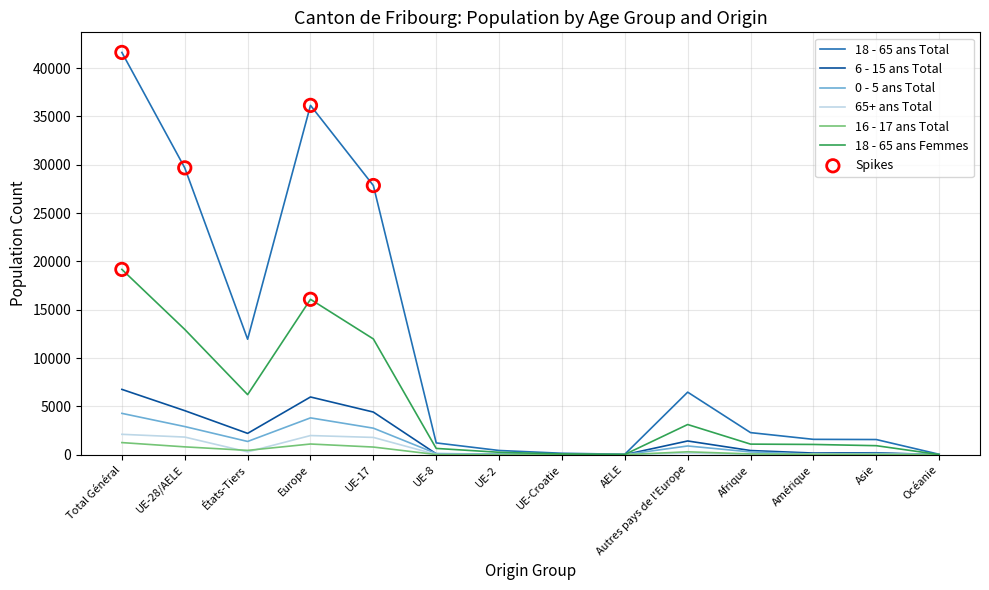

Which series has the largest total across all categories?

18 - 65 ans Total